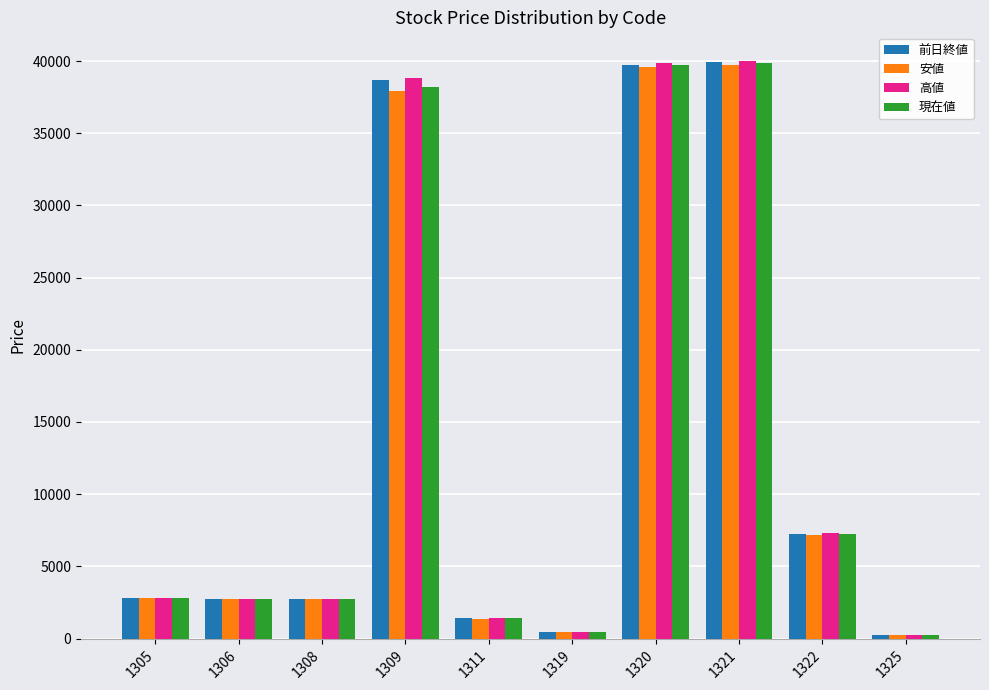

Is the value of 現在値 at 1311 greater than the value of 高値 at 1309?

No